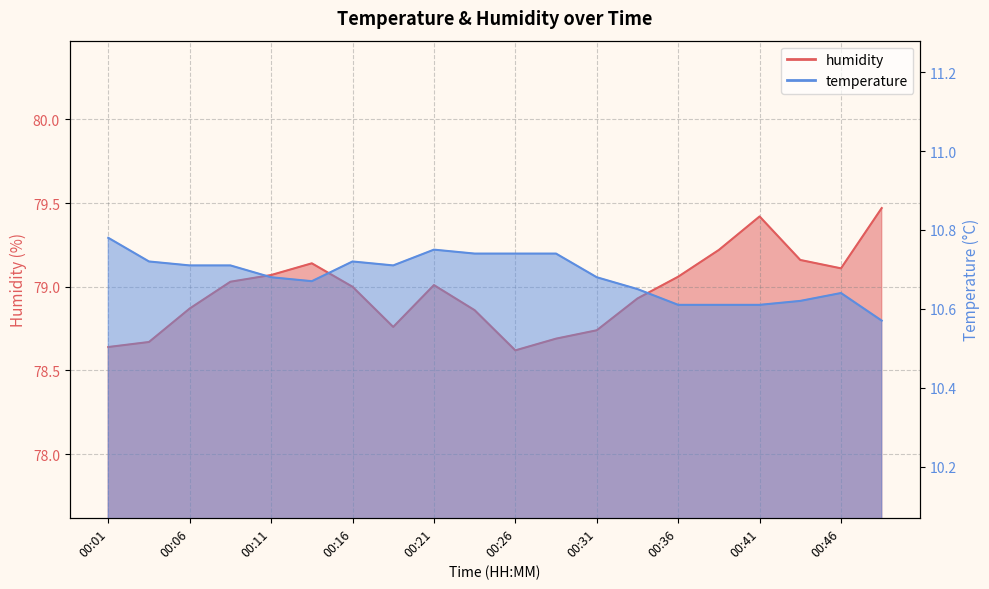

True or false: humidity has more than 1 points higher than both neighbors.

True